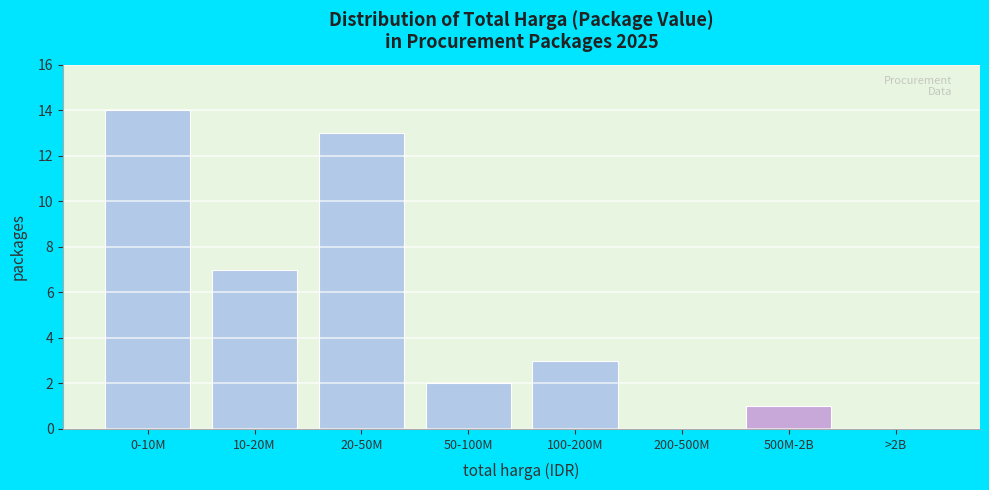

Reading left to right, transcribe all the data shown in this chart.

0-10M=14	10-20M=7	20-50M=13	50-100M=2	100-200M=3	200-500M=0	500M-2B=1	>2B=0